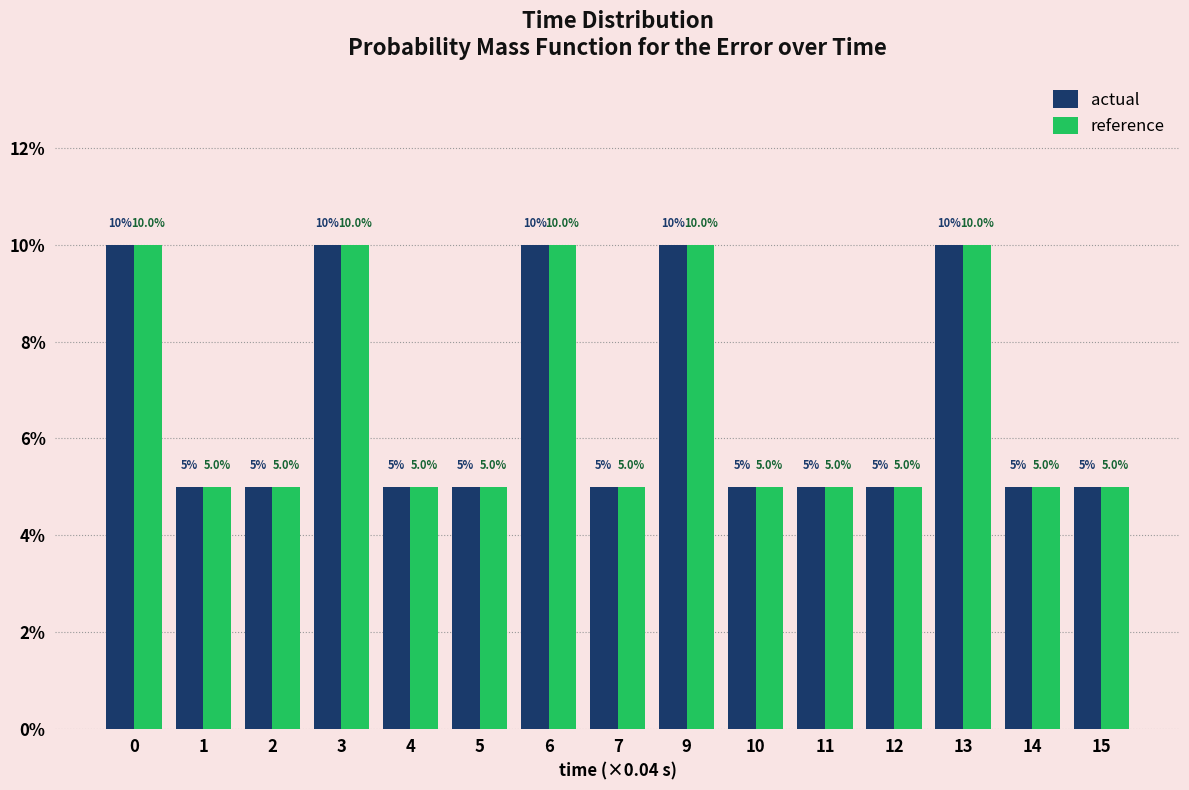

Reading left to right, extract all data points from this chart.

actual: 10	5	5	10	5	5	10	5	10	5	5	5	10	5	5
reference: 10	5	5	10	5	5	10	5	10	5	5	5	10	5	5